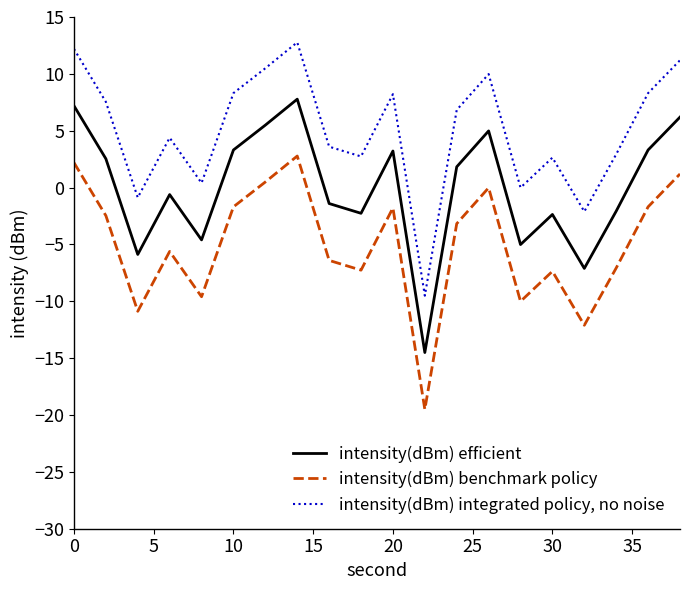

Which series has the largest total across all categories?

intensity(dBm) integrated policy, no noise